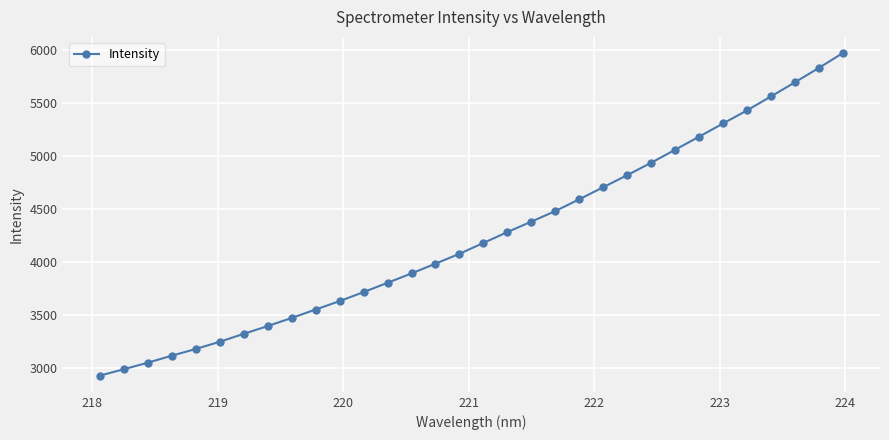

What is the difference between the second highest and second lowest values?

2841.7